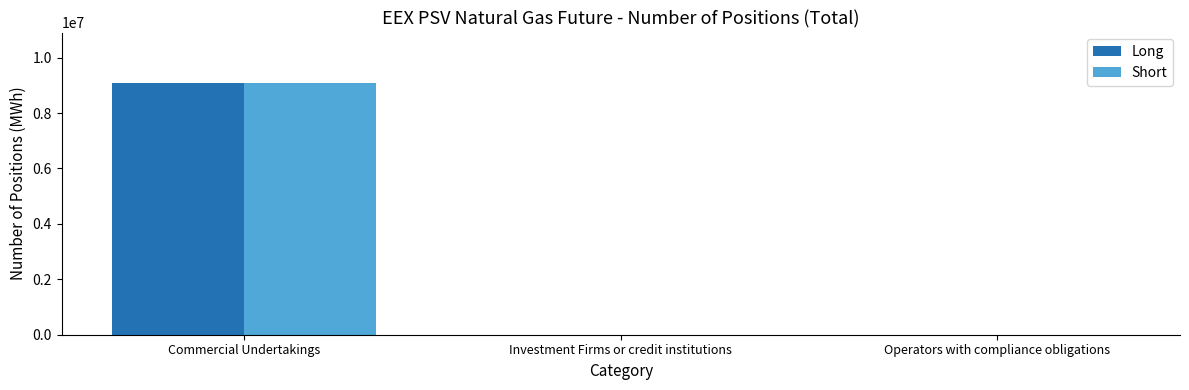

How many Short values are between 0 and 9087624?

3